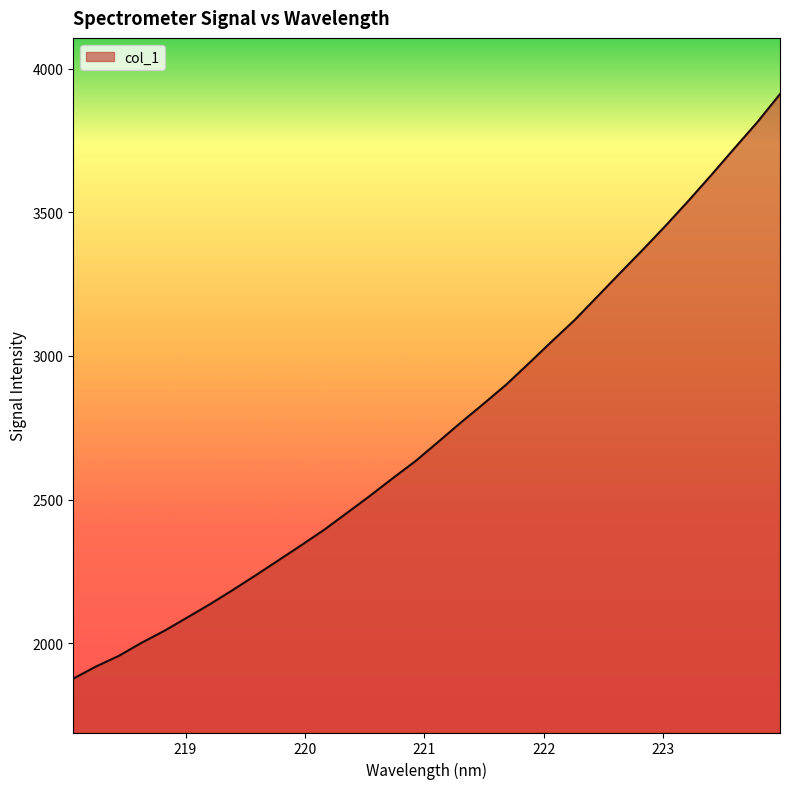

What is the maximum value shown in the chart?

3911.7